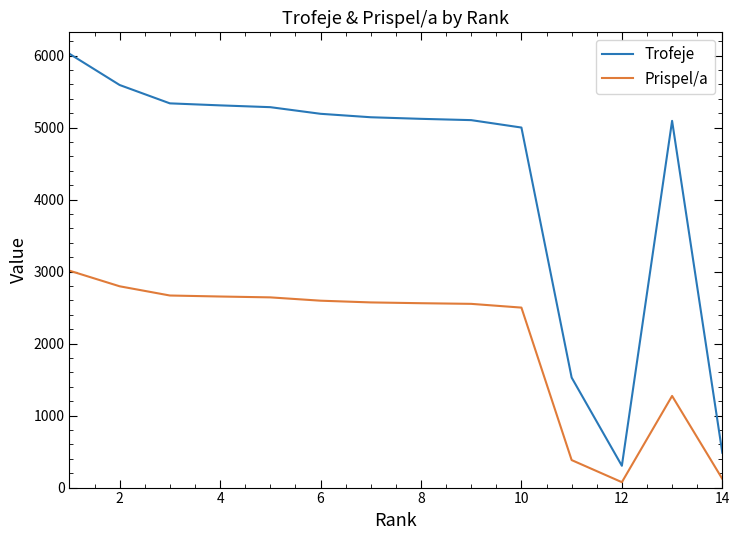

True or false: Trofeje and Prispel/a cross at least once.

False